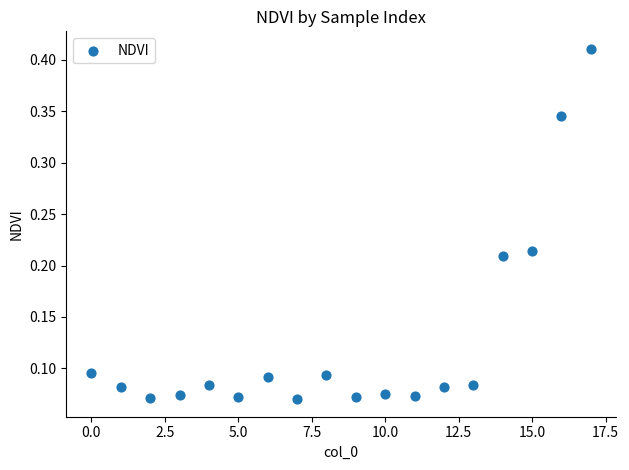

How many data points are displayed?

18